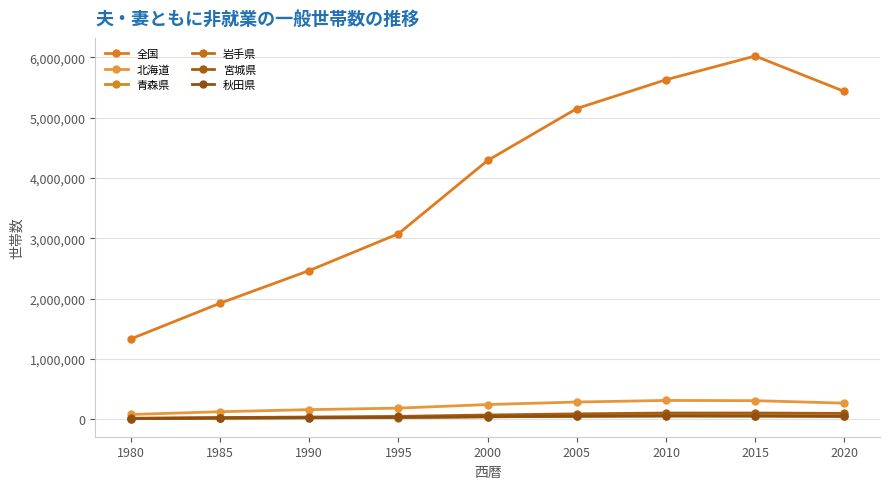

Rank the categories by 宮城県 value from highest to lowest.

2015, 2010, 2020, 2005, 2000, 1995, 1990, 1985, 1980